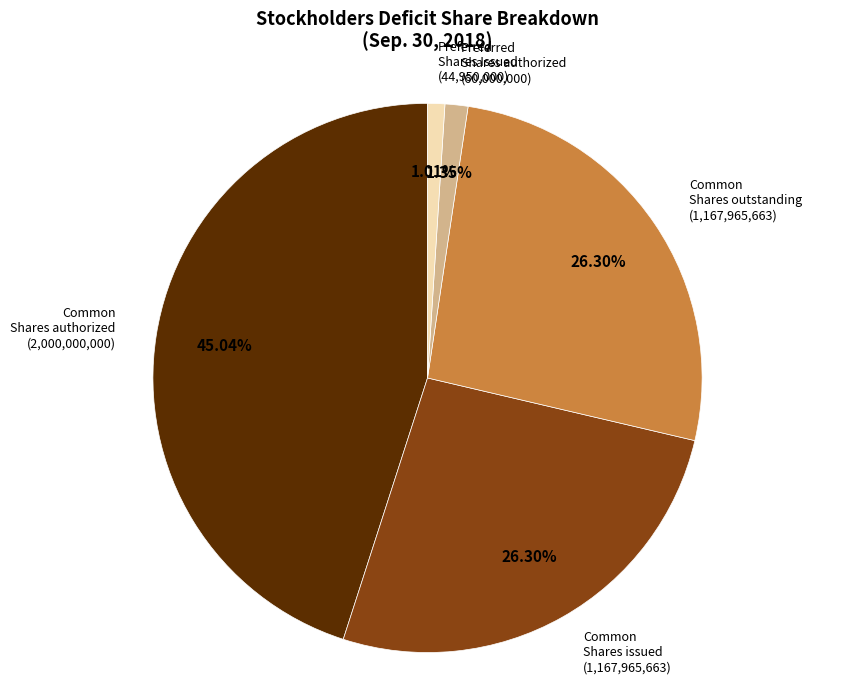

How many segments does this pie chart have?

5